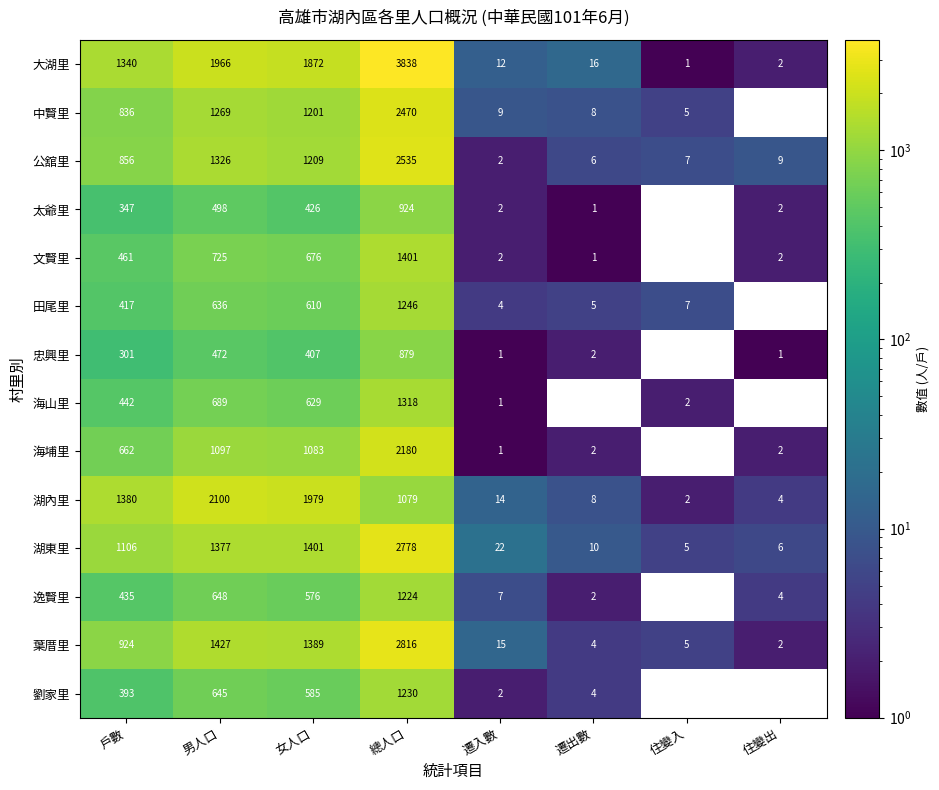

What is the spread (max minus min) of values at 遷出數?

16